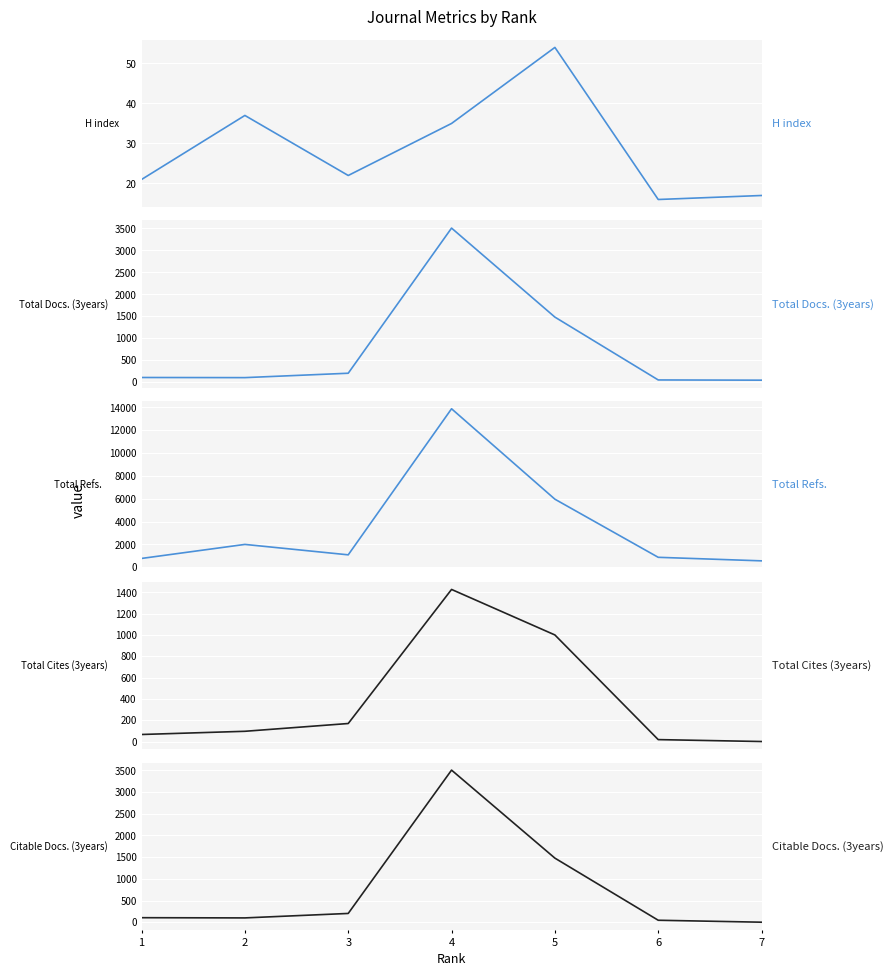

At which category does the chart reach its minimum across all series?

7